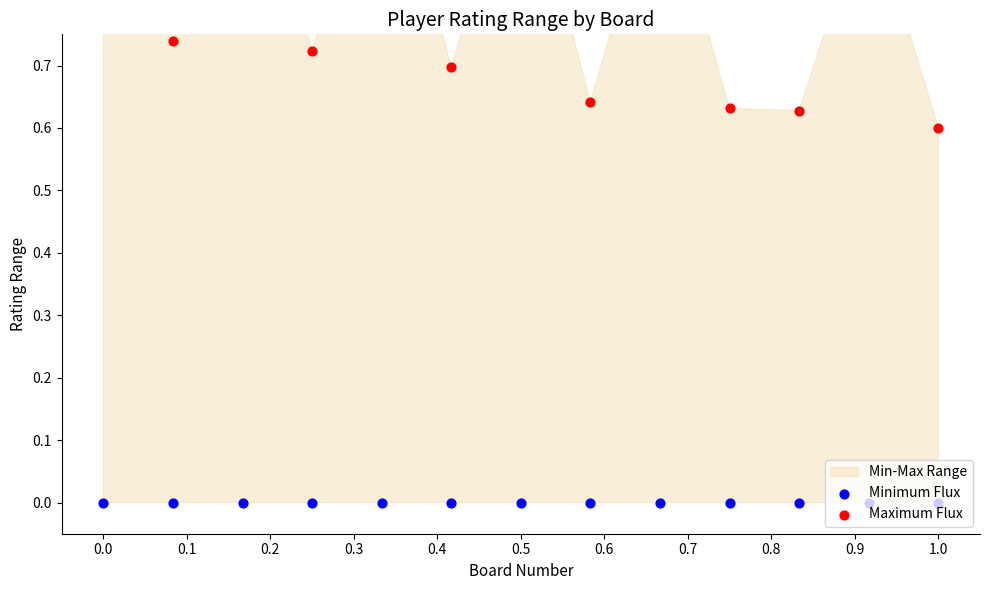

What is the total value across all series at 0.7?

0.6